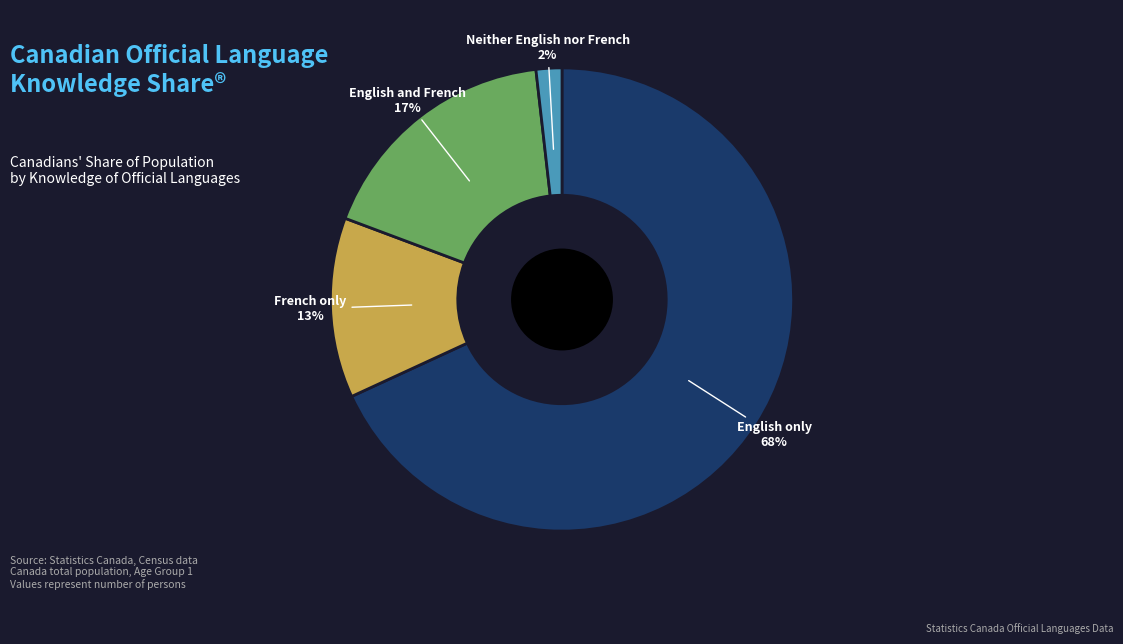

Which category has the biggest portion of the pie?

English only